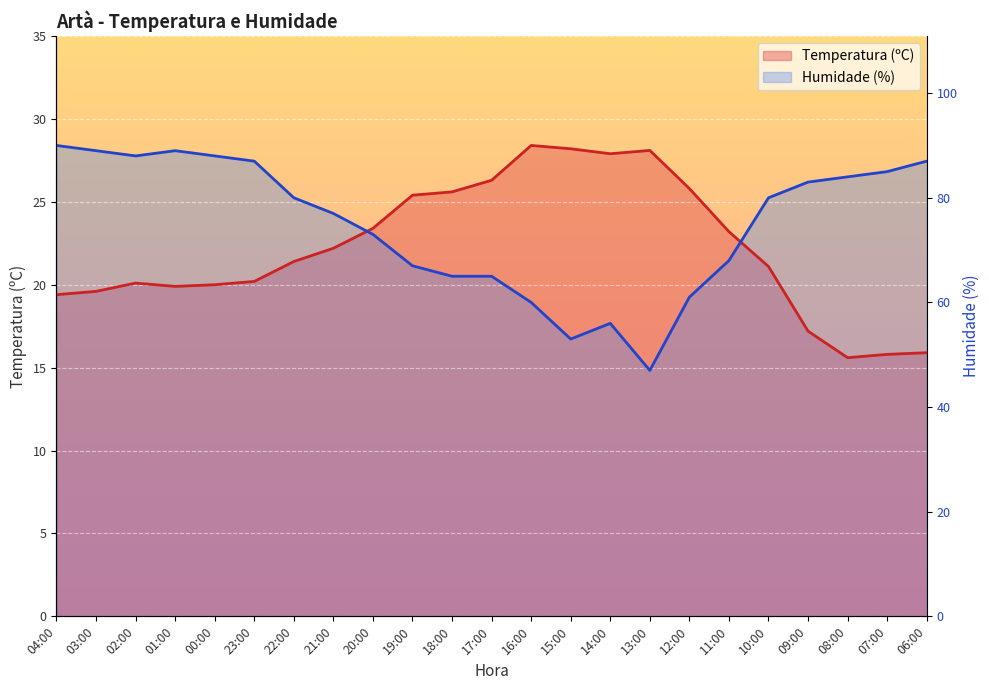

Rank the series at 08:00 from lowest to highest value.

Temperatura (ºC), Humidade (%)